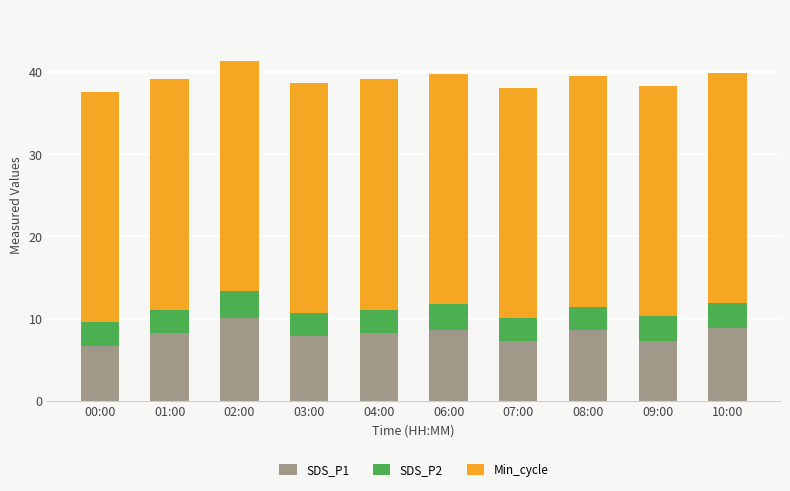

What is the total value across all series at 03:00?

38.7